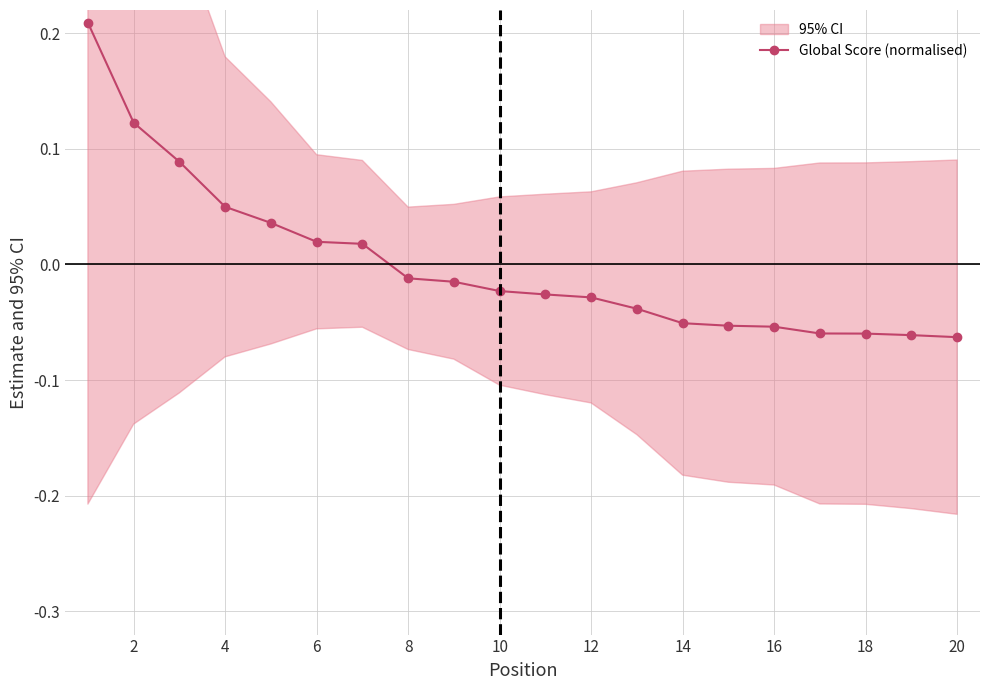

What is the approximate value at 20?

-0.1